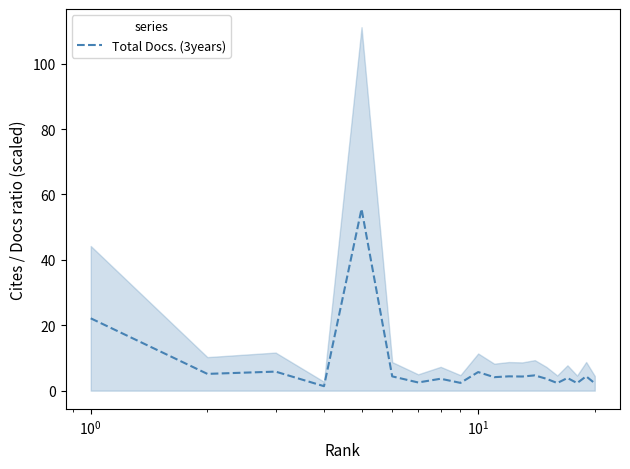

What is the maximum value for Total Docs. (3years)?

55.6